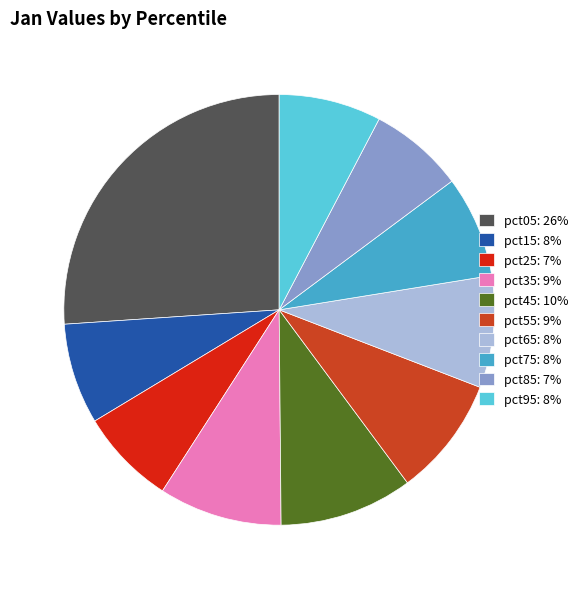

Combined, do pct05: 26% and pct25: 7% account for over 50%?

No